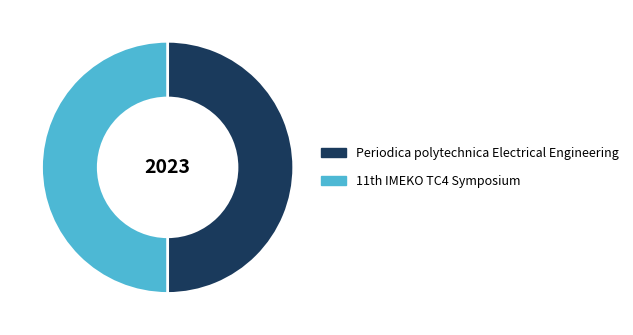

How many segments does this pie chart have?

2